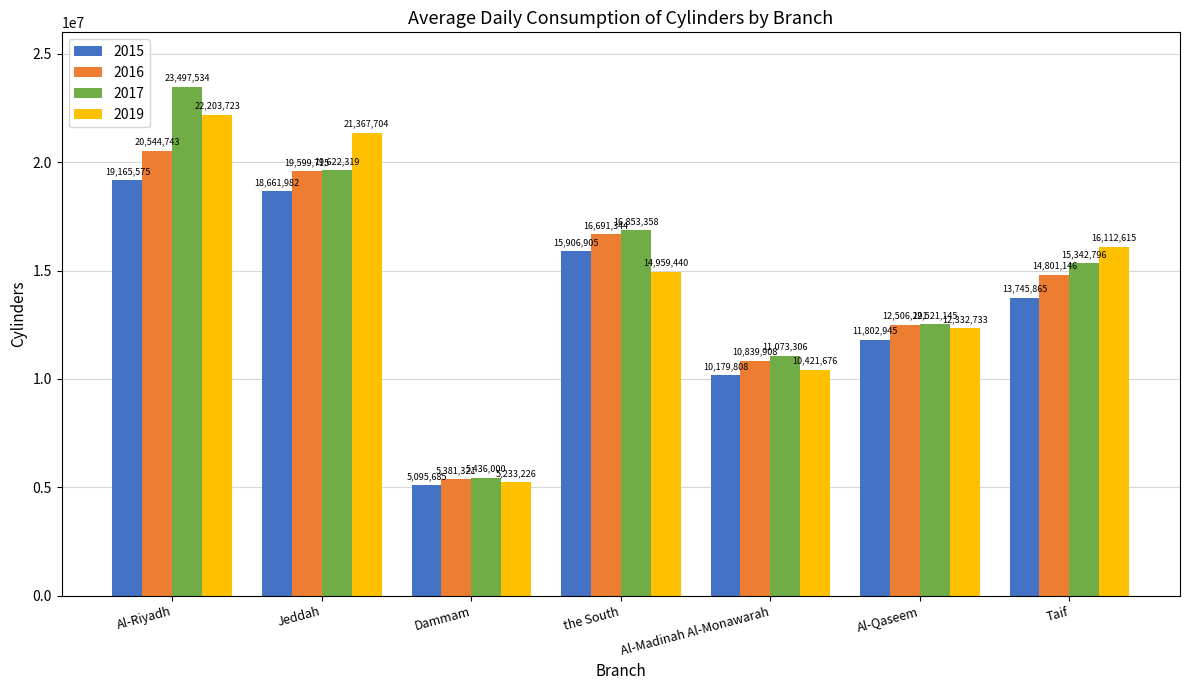

Rank the series by their maximum value, from lowest to highest.

2015, 2016, 2019, 2017